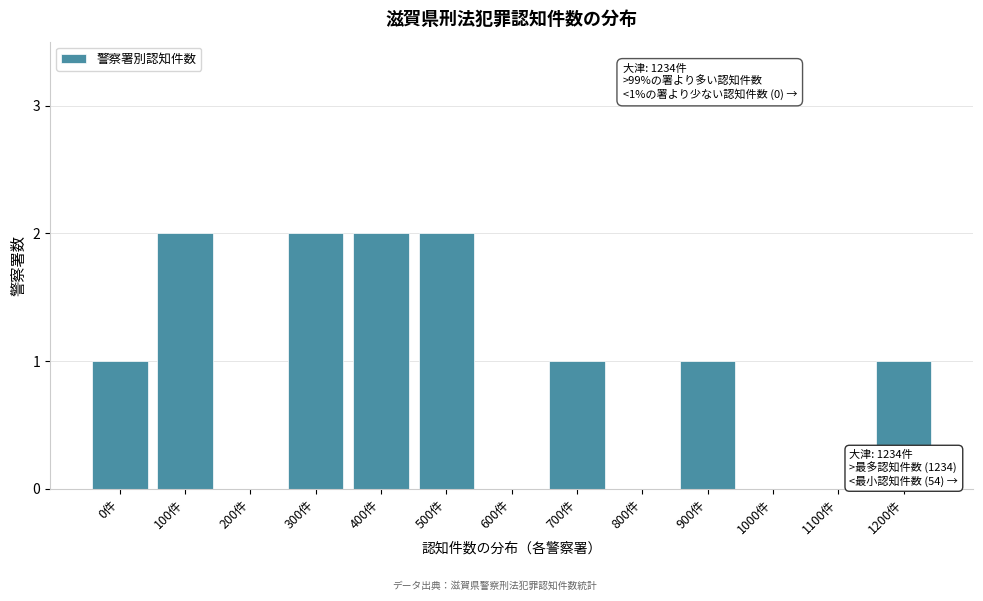

Reading left to right, extract all data points from this chart.

0件=1	100件=2	200件=0	300件=2	400件=2	500件=2	600件=0	700件=1	800件=0	900件=1	1000件=0	1100件=0	1200件=1